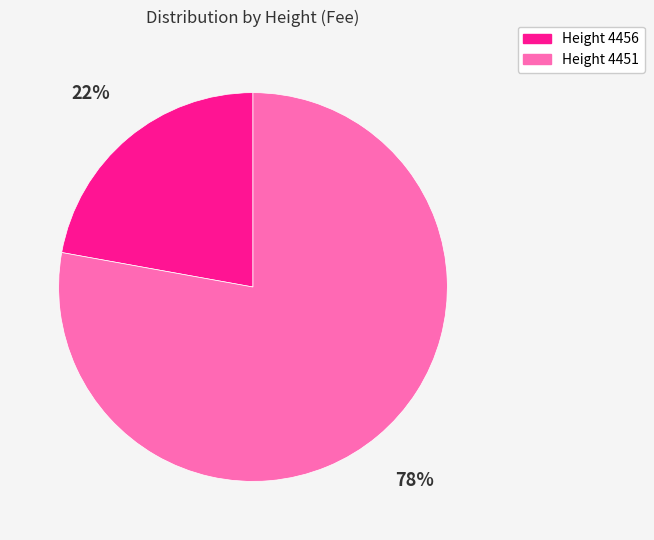

Which slice is the smallest?

Height 4456